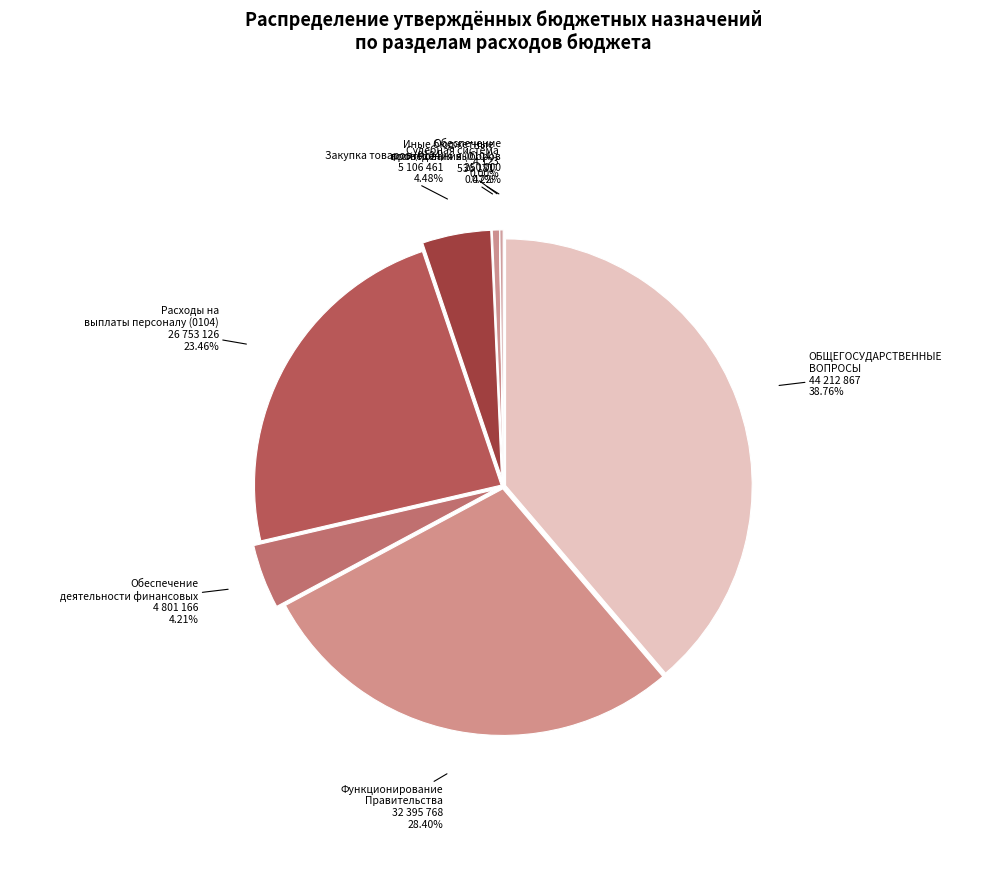

How many slices are in this pie chart?

8